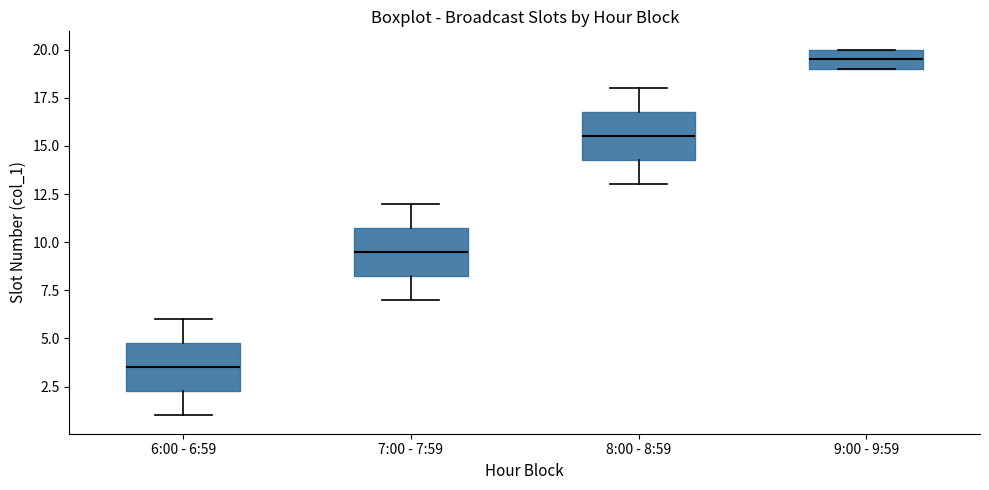

Reading left to right, transcribe this box plot: for each box, give where its median line is, the range the box spans, and where its two whiskers end, as read against the y-axis. The values are not printed on the chart, so give them approximately, as read against the axis.

6:00 - 6:59: median 3.5, box 2.5 to 5.0, whiskers 1.0 to 6.0
7:00 - 7:59: median 9.5, box 8.5 to 11.0, whiskers 7.0 to 12.0
8:00 - 8:59: median 15.5, box 14.5 to 17.0, whiskers 13.0 to 18.0
9:00 - 9:59: median 19.5, box 19.0 to 20.0, whiskers 19.0 to 20.0